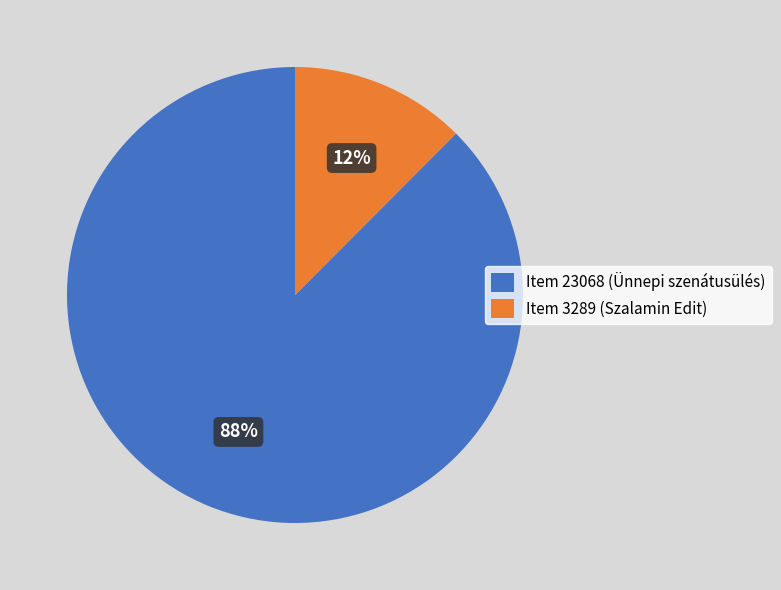

Between Item 23068 (Ünnepi szenátusülés) and Item 3289 (Szalamin Edit), which is larger?

Item 23068 (Ünnepi szenátusülés)